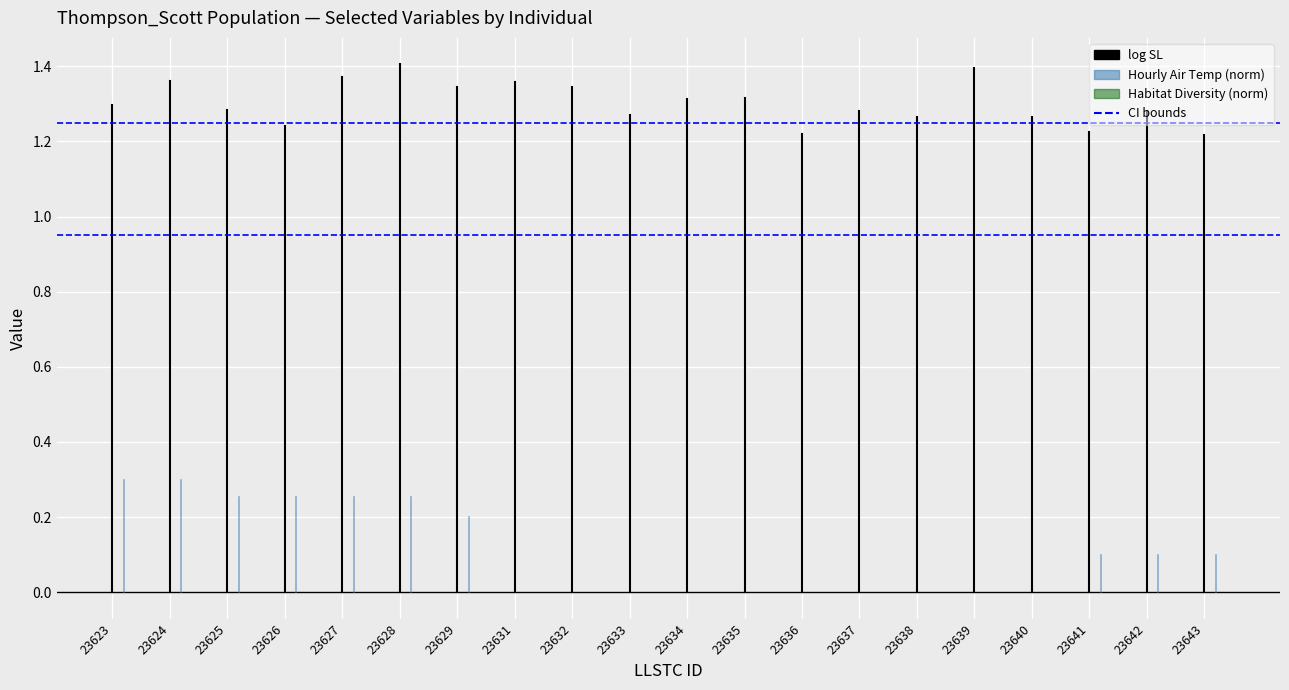

Is the value of Hourly Air Temp (norm) at 23623 greater than the value of CI upper at 23624?

No